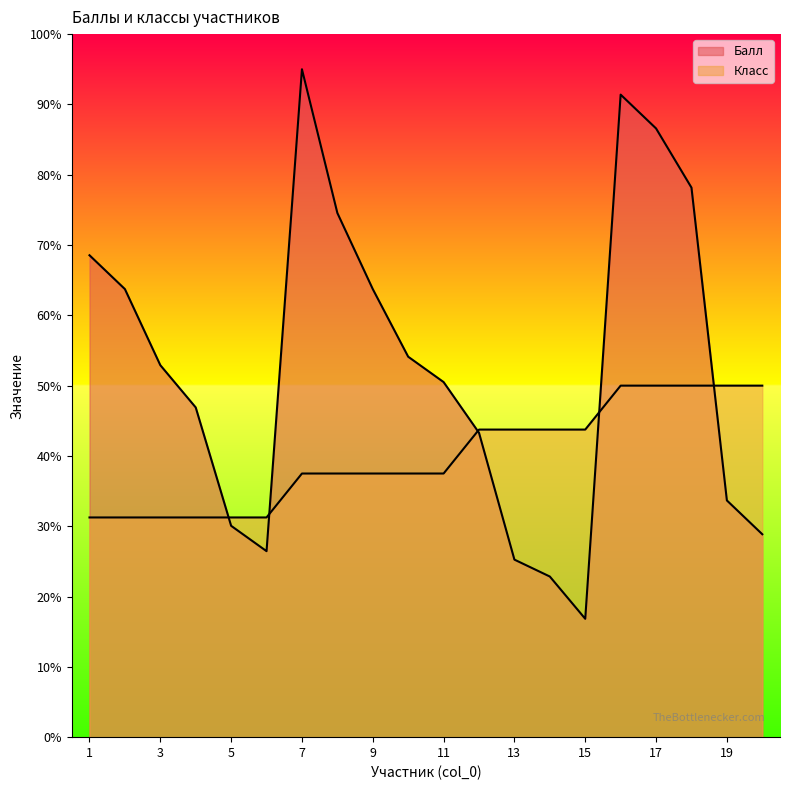

True or false: Класс has more than 2 interior local peaks.

False